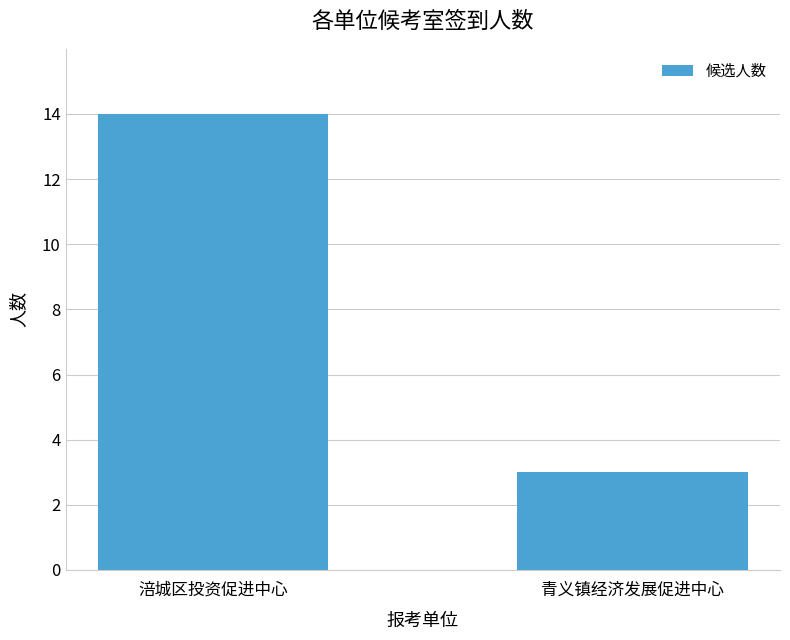

Rank the categories by value from highest to lowest.

涪城区投资促进中心, 青义镇经济发展促进中心